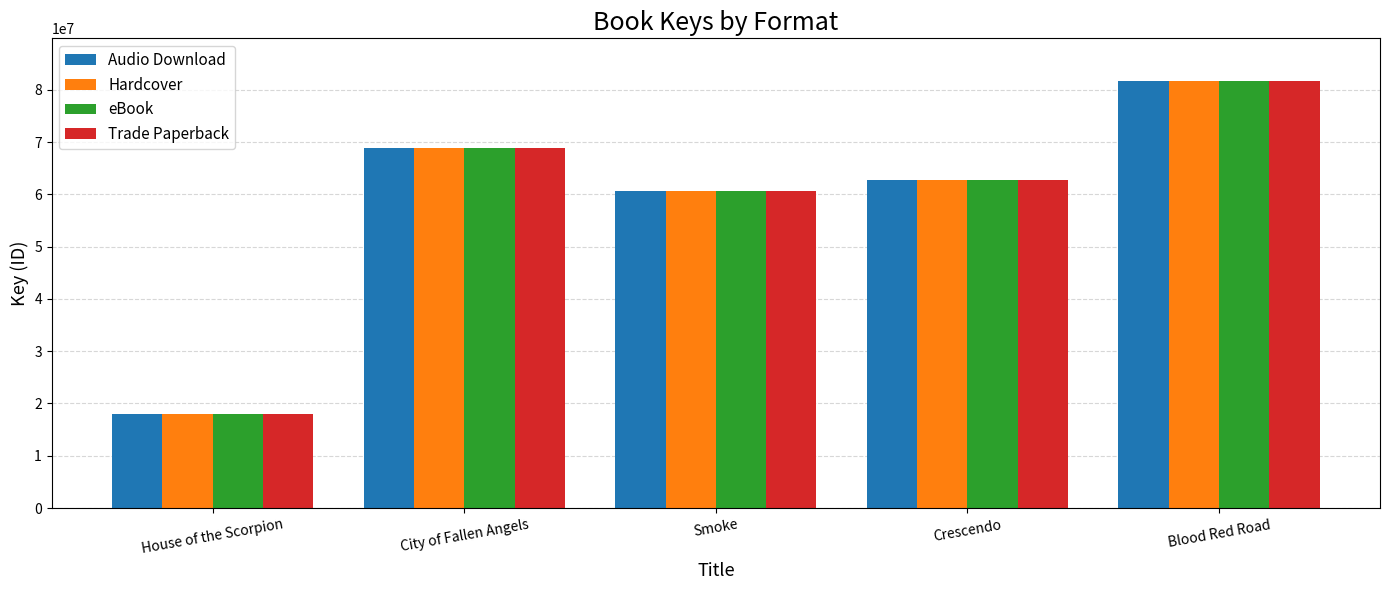

What is the sum of all eBook values?

291869417